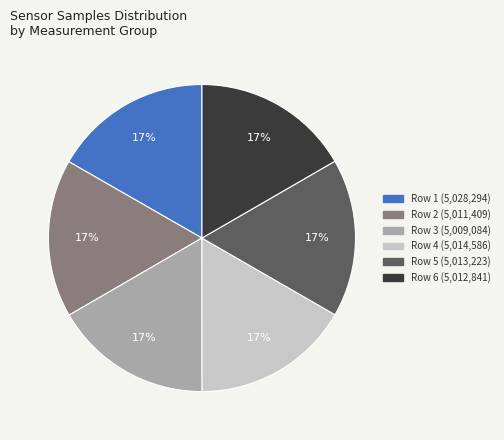

Do Row 4 (5,014,586) and Row 2 (5,011,409) together represent more than half of the pie?

No